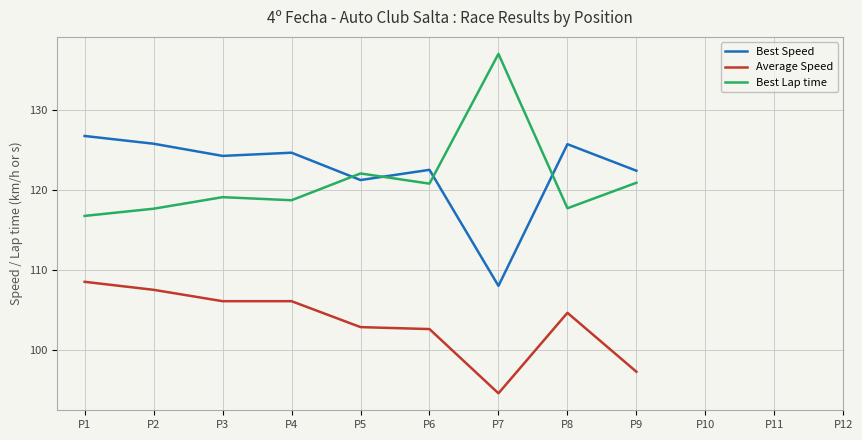

Read the Best Lap time value at P9.

120.9